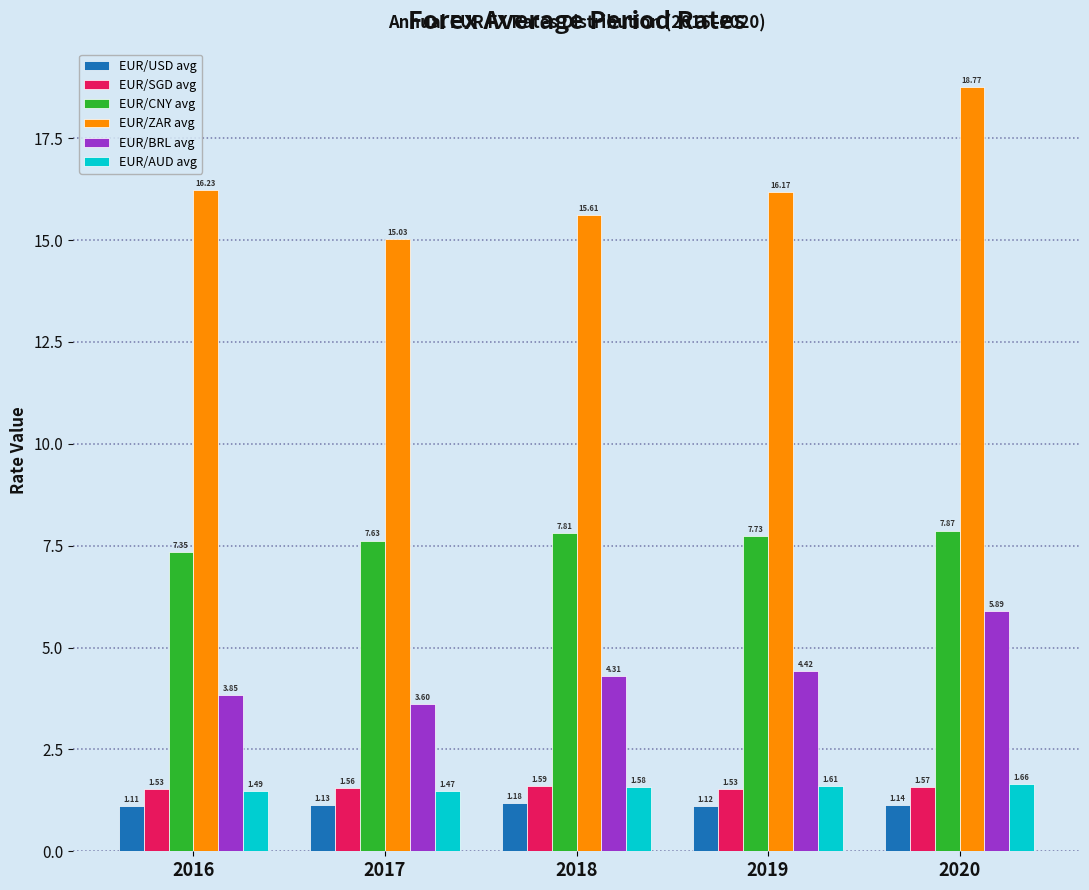

What is the spread (max minus min) of values at 2019?

15.1